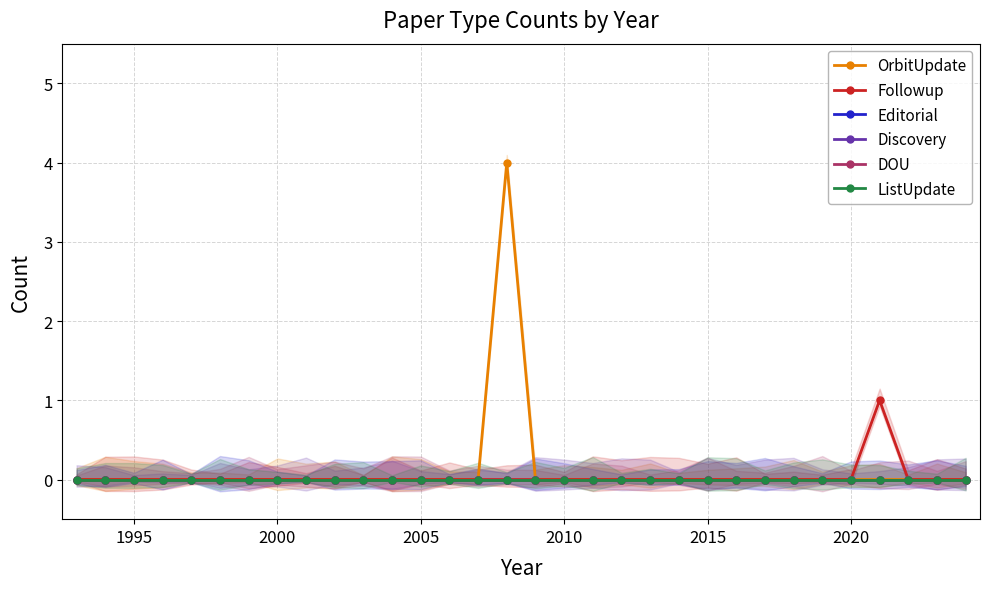

True or false: Editorial and ListUpdate intersect in this chart.

False